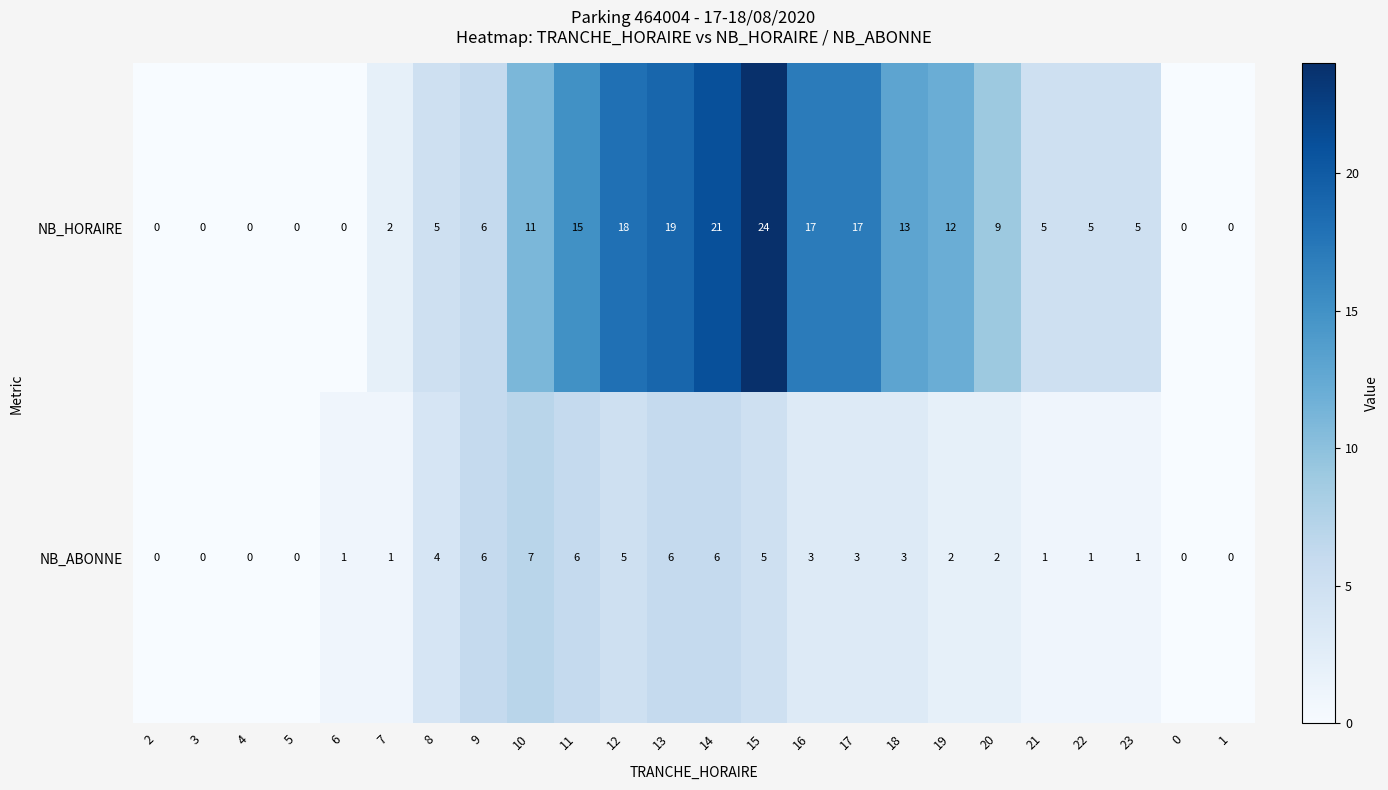

What is the difference between the highest and lowest values at 8?

1